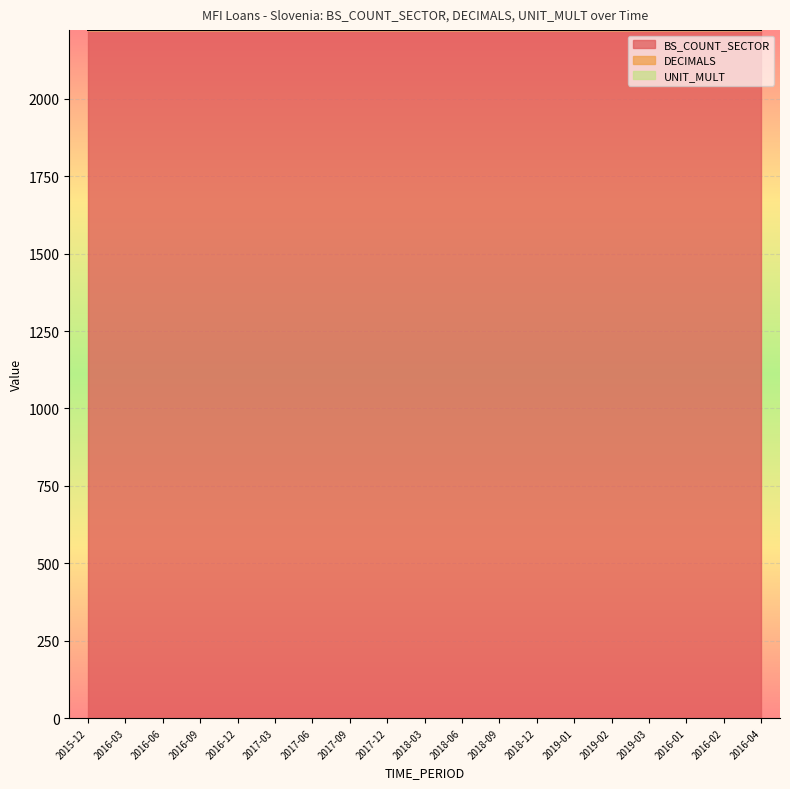

True or false: UNIT_MULT and BS_COUNT_SECTOR intersect in this chart.

False